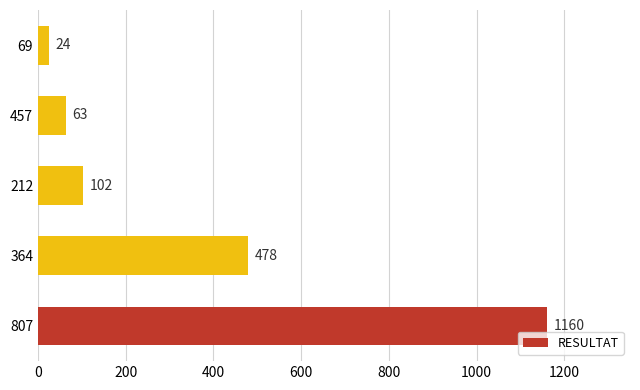

What is the difference between the maximum and minimum values?

1136